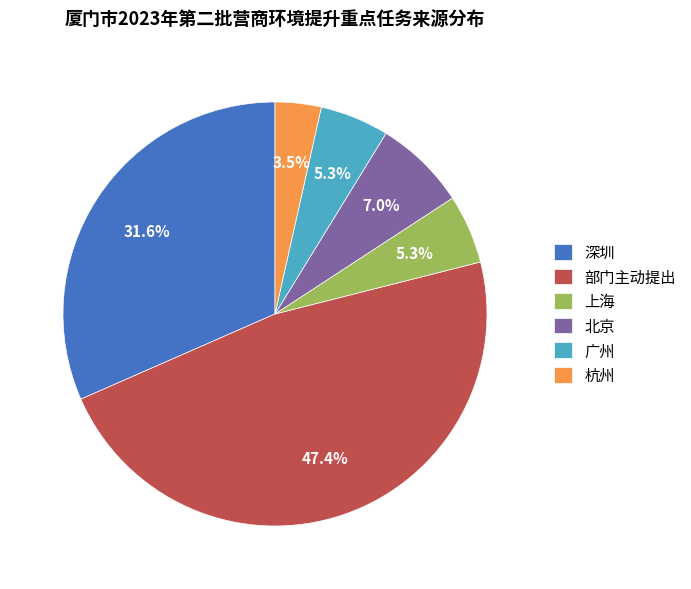

Is there a majority slice in this chart?

No